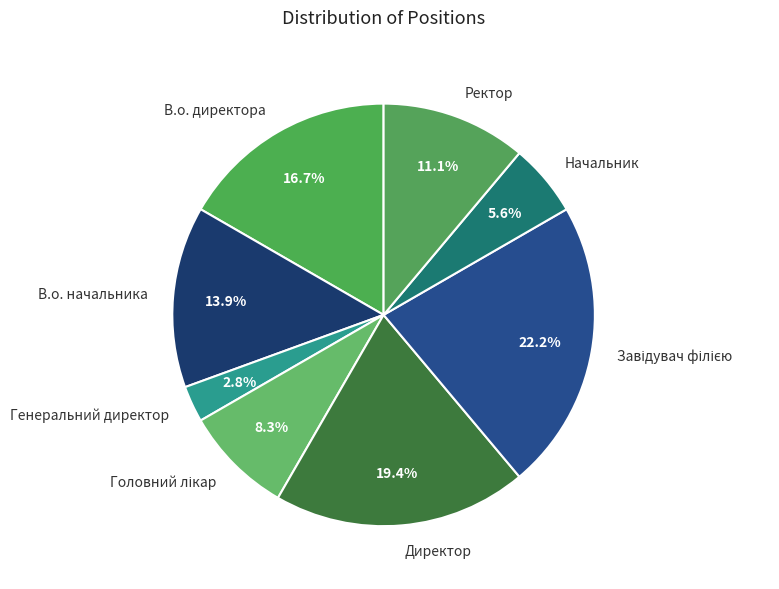

To the nearest percent, what is the average slice percentage?

12%